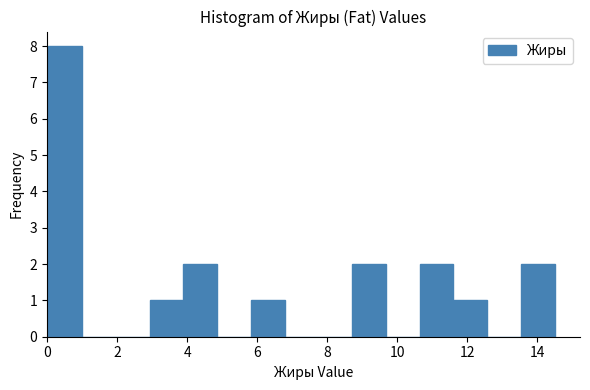

Which range on the x-axis has the tallest bar?

0.0 to 1.0